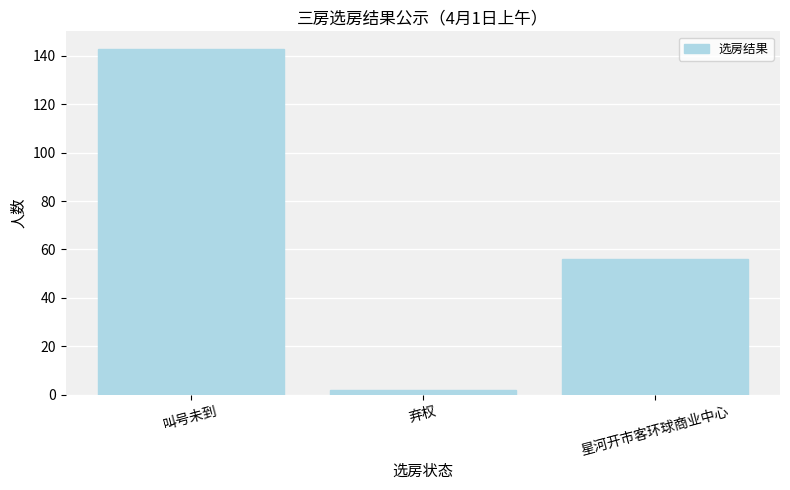

Rank the categories by value from highest to lowest.

叫号未到, 星河开市客环球商业中心, 弃权